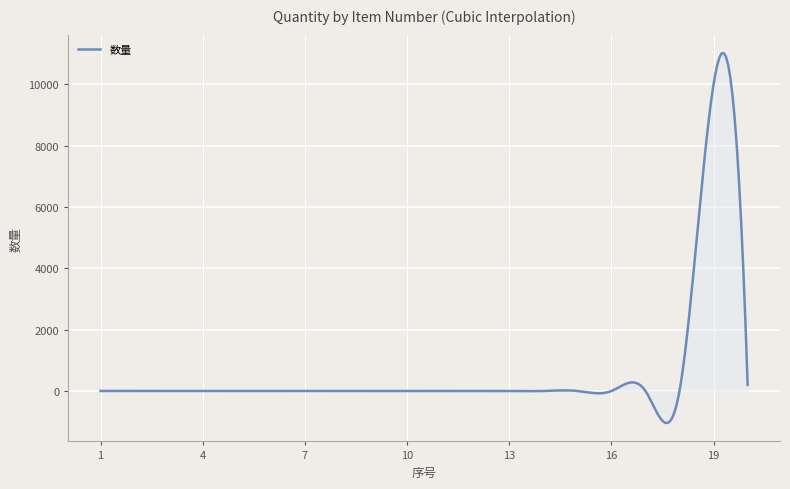

What is the difference between the maximum and minimum values?

12049.0